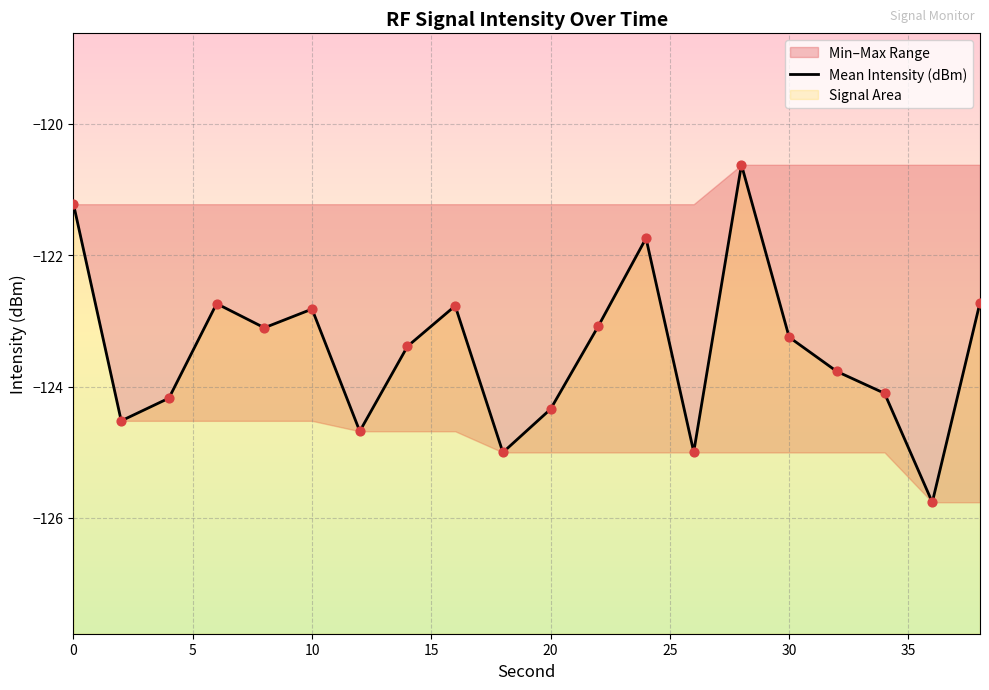

Which has a higher value, 5 or 15?

15